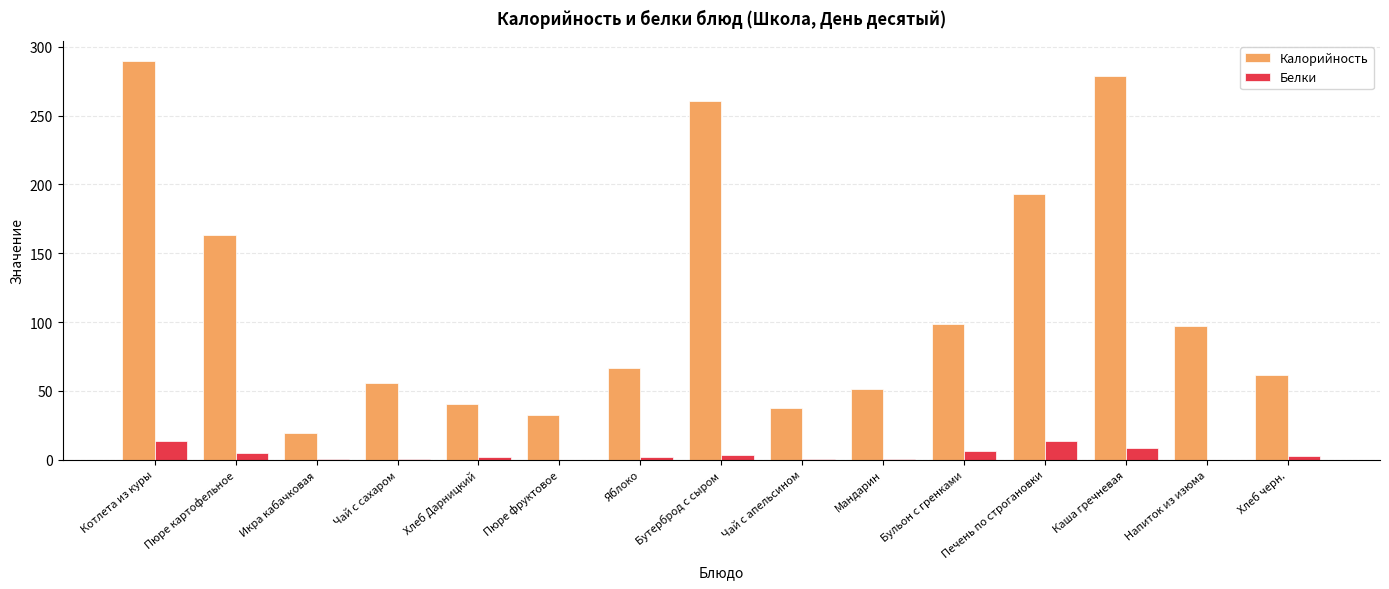

What is the sum of all Белки values?

58.7